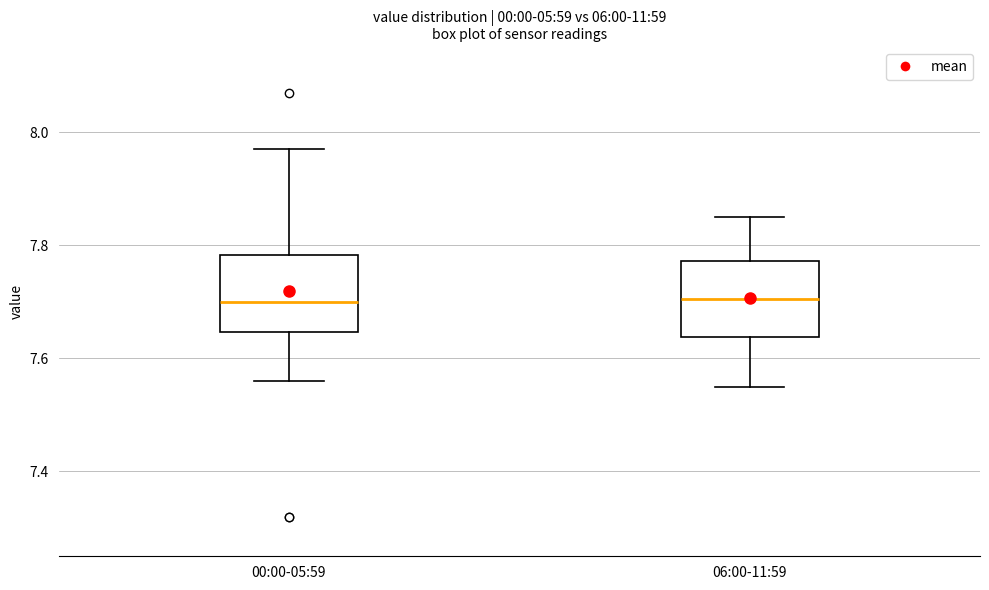

Where is the lower edge of the box for 00:00-05:59 on the y-axis? The values are not printed on the chart, so give them approximately, as read against the axis.

7.64